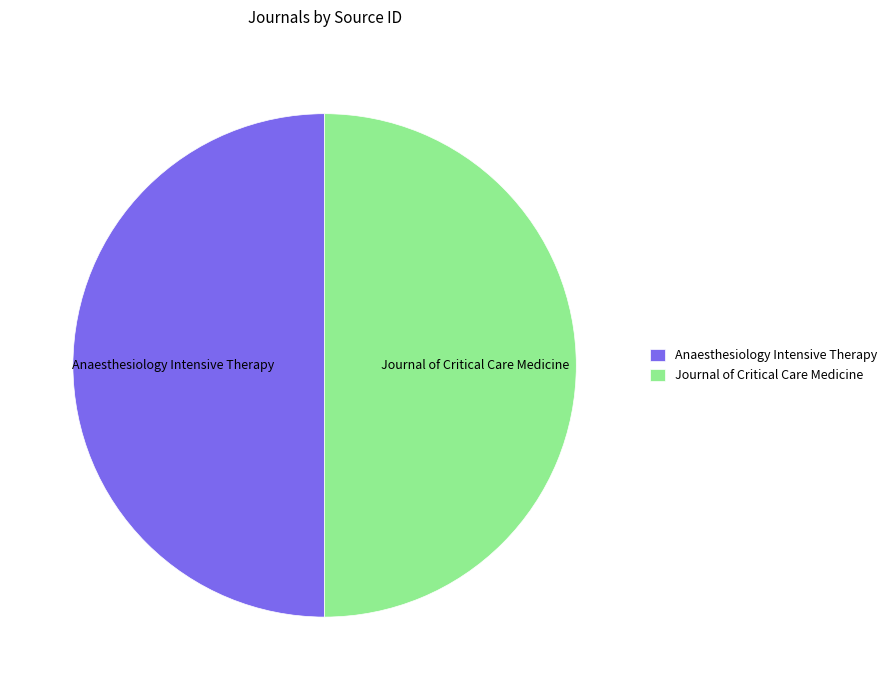

Is it true that Anaesthesiology Intensive Therapy is 50% of the pie?

True